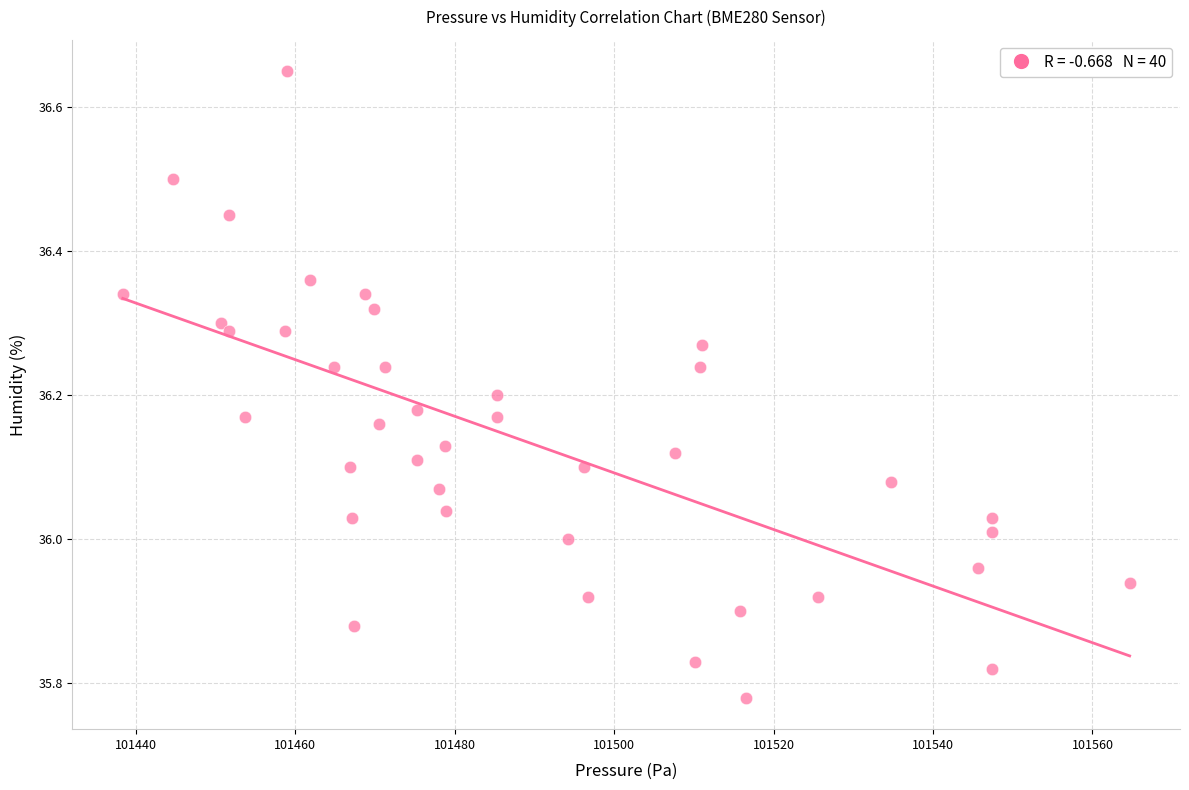

What is the range of X values (max minus min)?

126.3